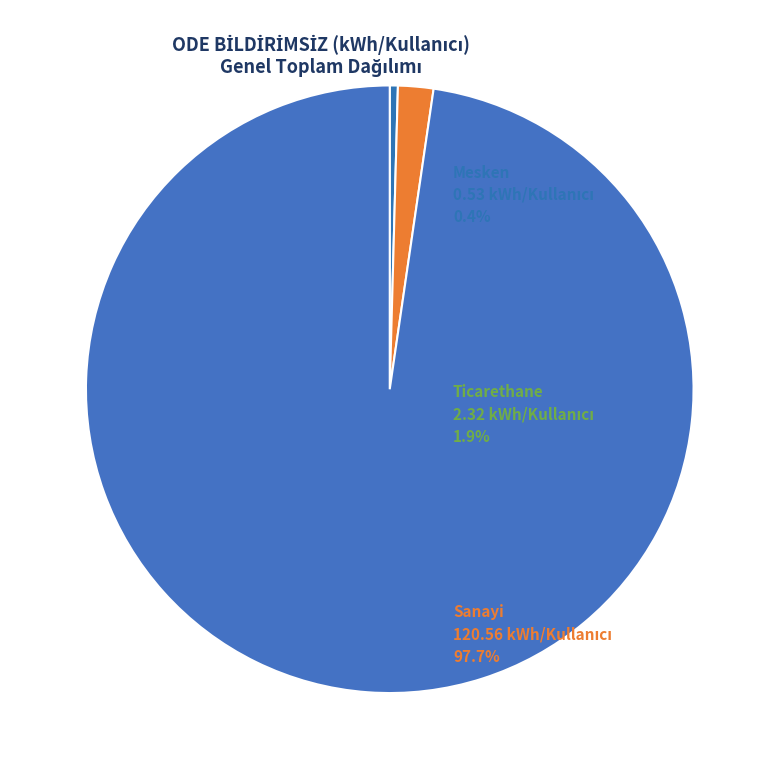

Does any single category account for the majority?

Yes